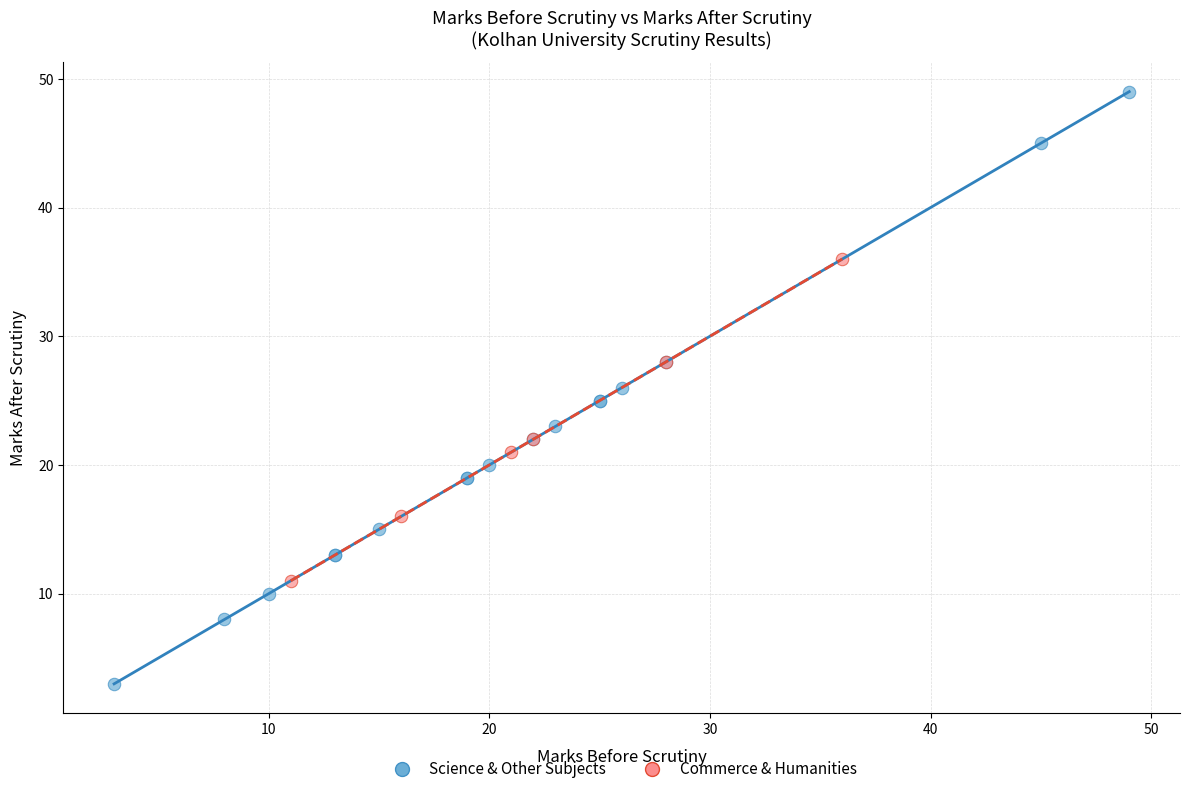

Which series contains the highest Y value?

Science & Other Subjects